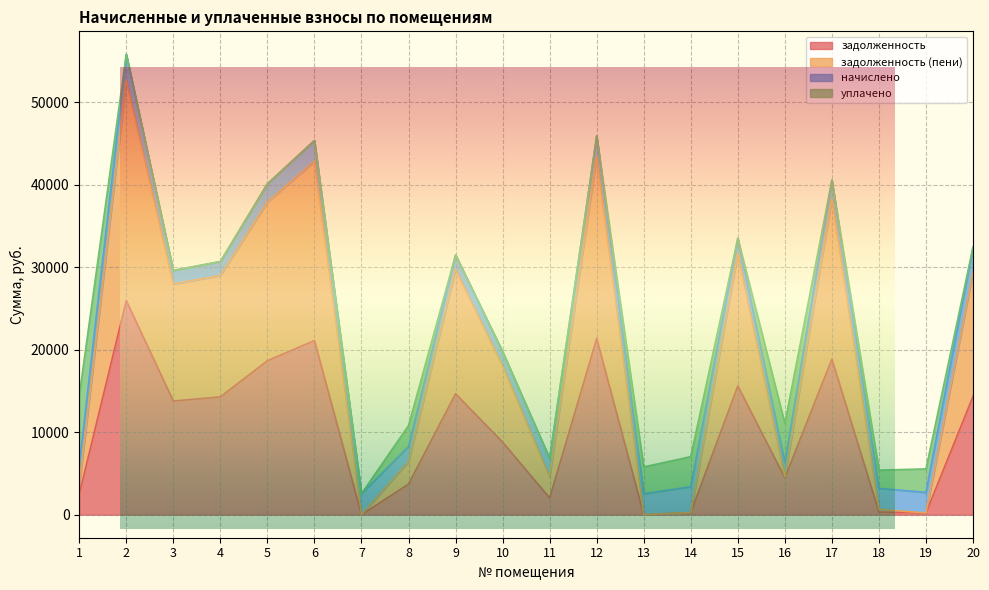

Which category has the lowest value across all series?

7